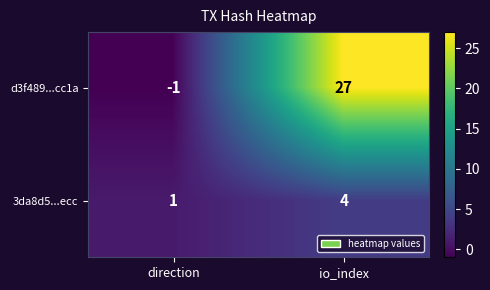

What is the minimum value shown in the chart?

-1